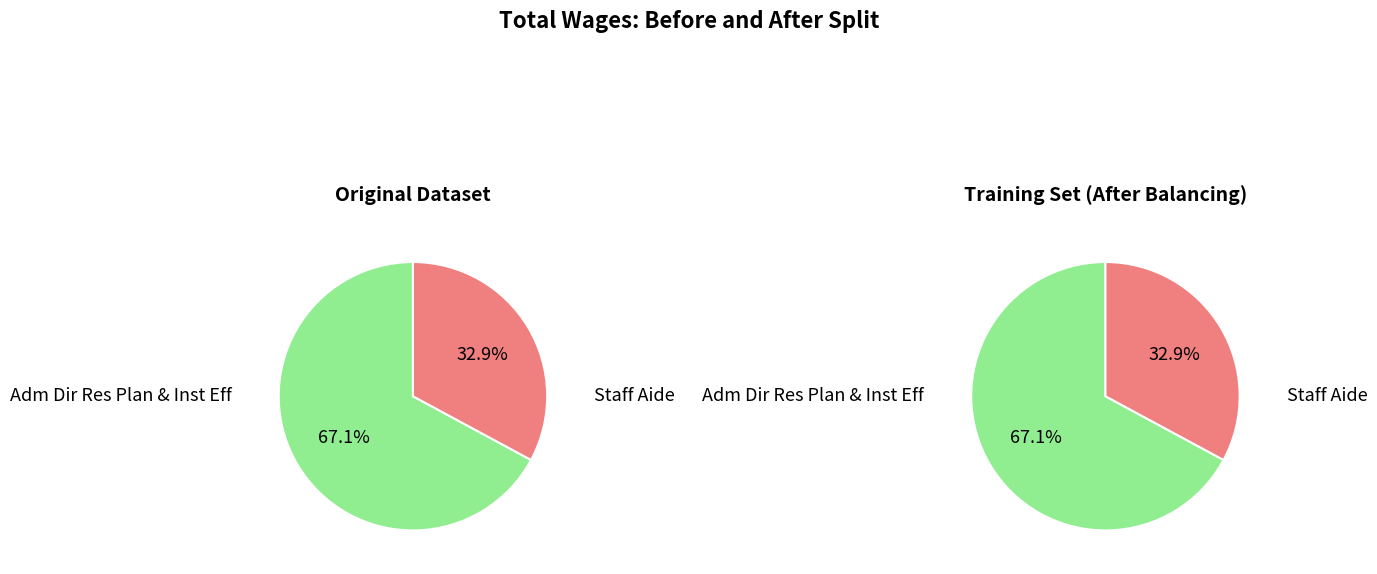

To the nearest percent, what is the average slice percentage?

50%